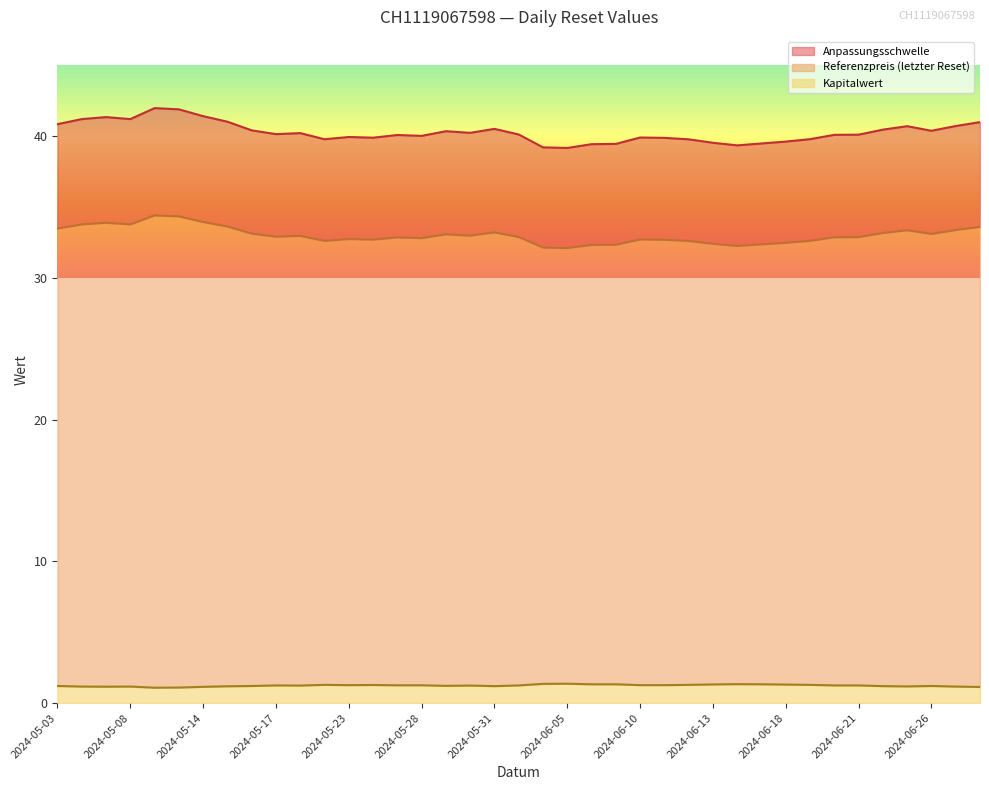

What is the highest value of the Referenzpreis (letzter Reset) series?

34.4